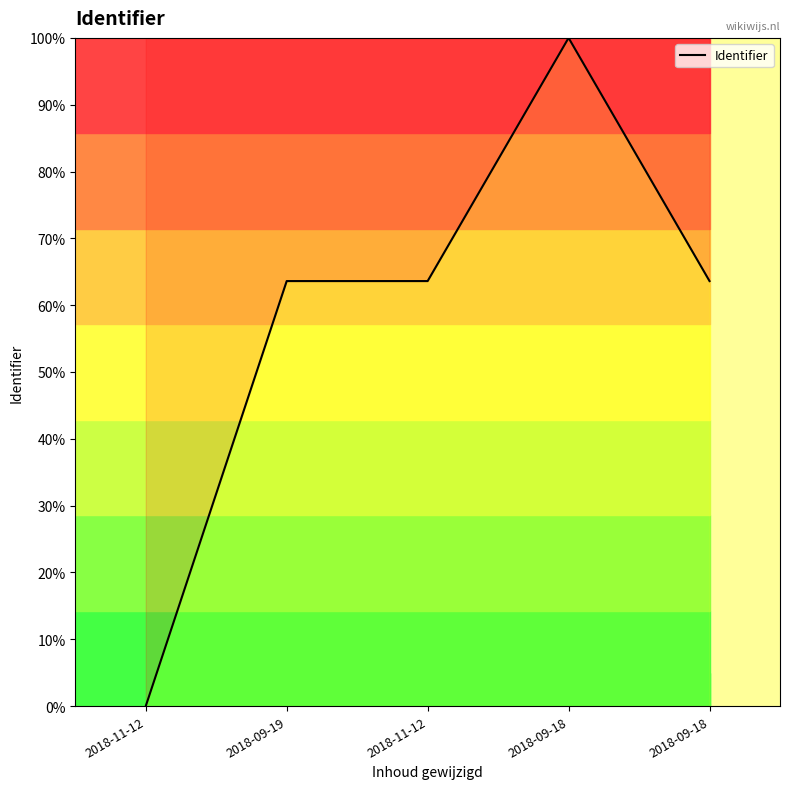

At which category does the chart reach its peak across all series?

2018-09-18